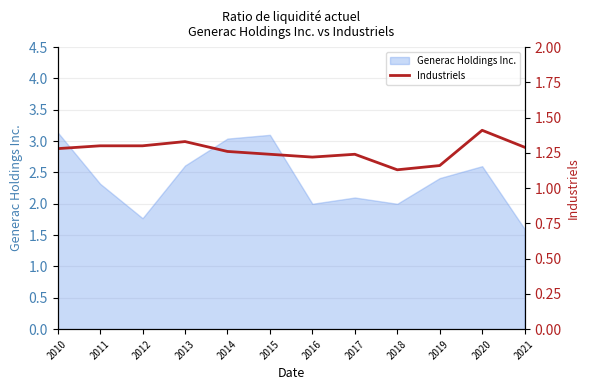

True or false: the data has more than 1 interior local peaks.

True